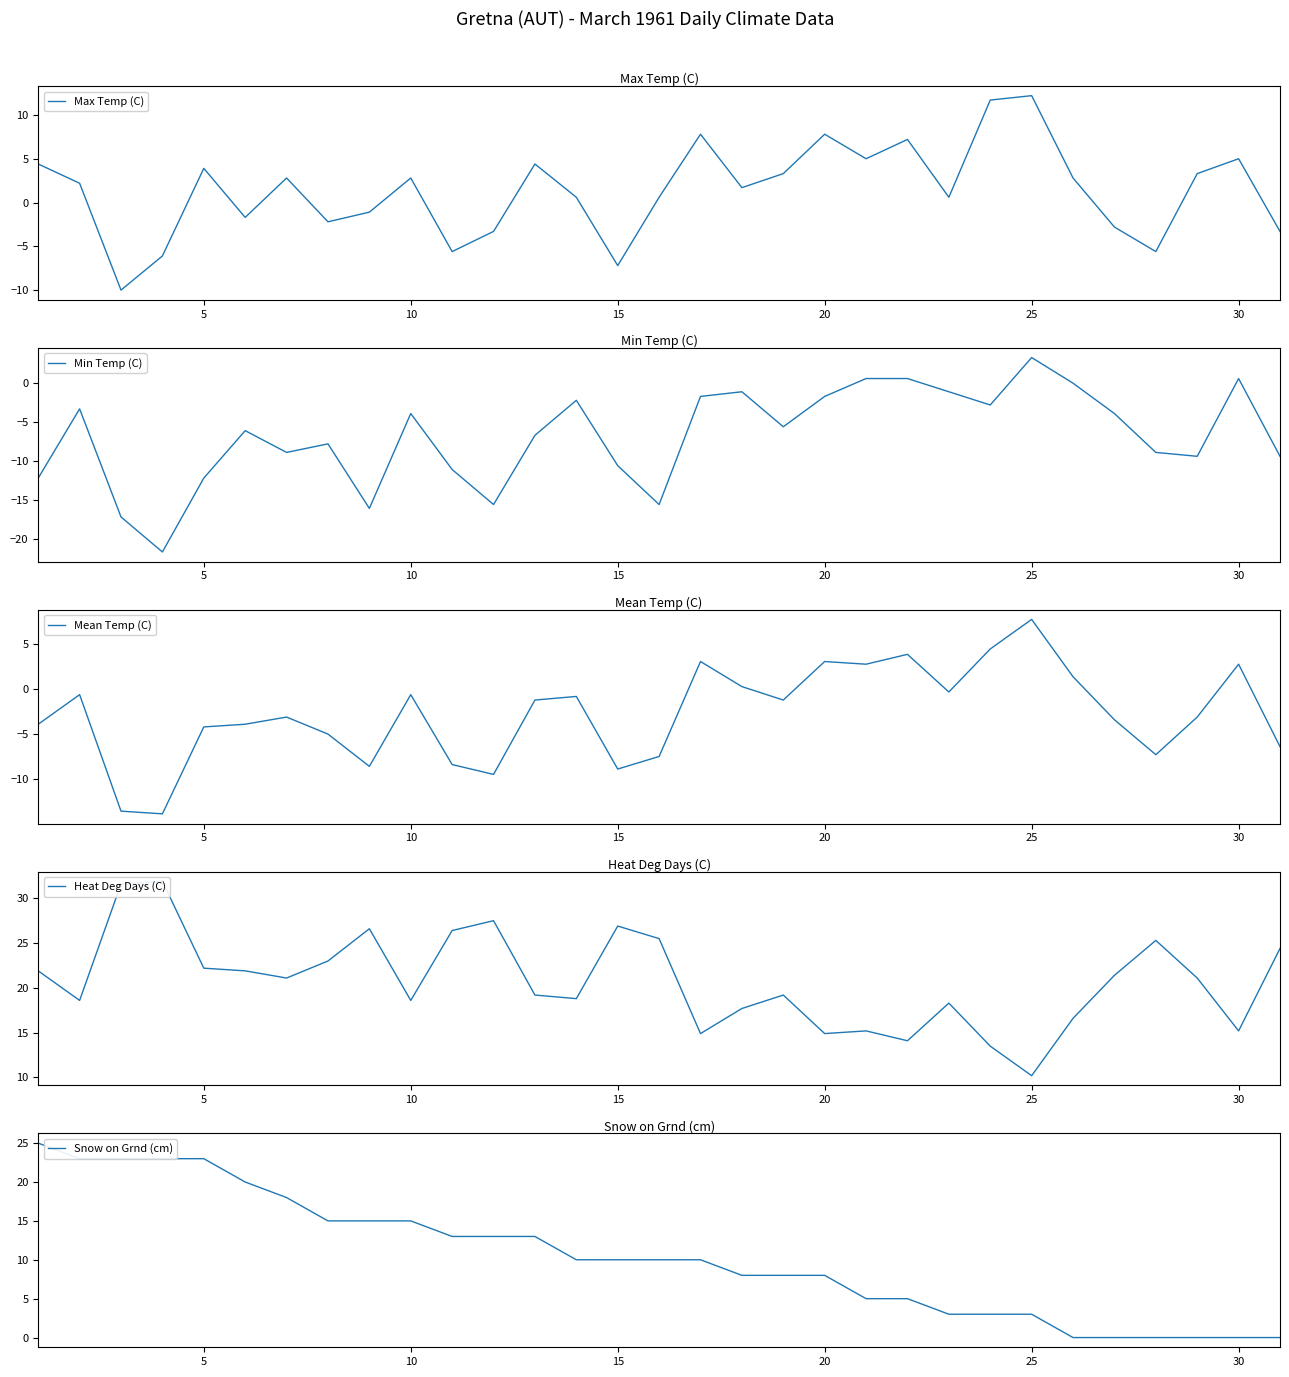

How many interior local peaks does the Max Temp (C) series have?

9